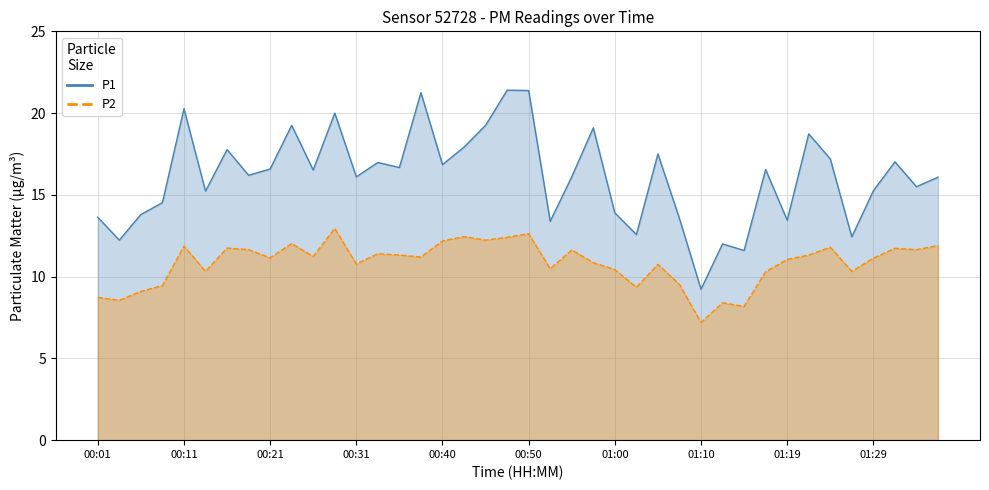

Reading right to left, extract all data points from this chart.

P1: 16.1	15.5	17.0	15.2	12.4	17.2	18.7	13.4	16.6	11.6	12.0	9.2	13.6	17.5	12.6	13.9	19.1	16.1	13.4	21.4	21.4	19.2	17.9	16.9	21.2	16.7	17.0	16.1	20.0	16.5	19.2	16.6	16.2	17.8	15.2	20.3	14.5	13.8	12.2	13.6
P2: 11.9	11.7	11.7	11.1	10.3	11.8	11.3	11.1	10.3	8.2	8.4	7.2	9.5	10.8	9.3	10.4	10.8	11.6	10.5	12.6	12.4	12.2	12.4	12.2	11.2	11.3	11.4	10.8	12.9	11.2	12.0	11.2	11.7	11.8	10.3	11.9	9.4	9.1	8.6	8.7